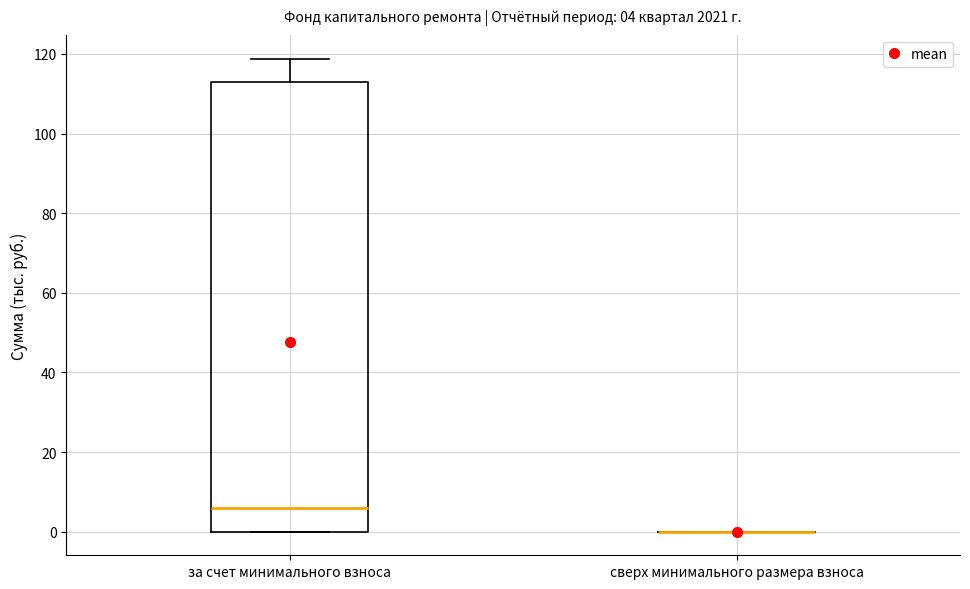

Comparing the boxes themselves (not the whiskers), which one is the tallest?

за счет минимального взноса